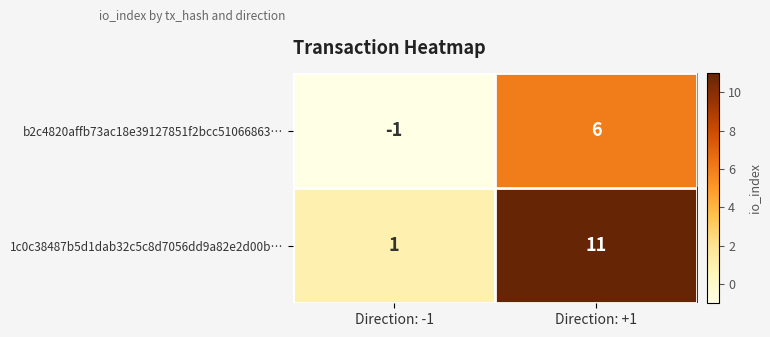

The value of 1c0c38487b5d1dab32c5c8d7056dd9a82e2d00b… at Direction: +1 is 17. True or false?

False